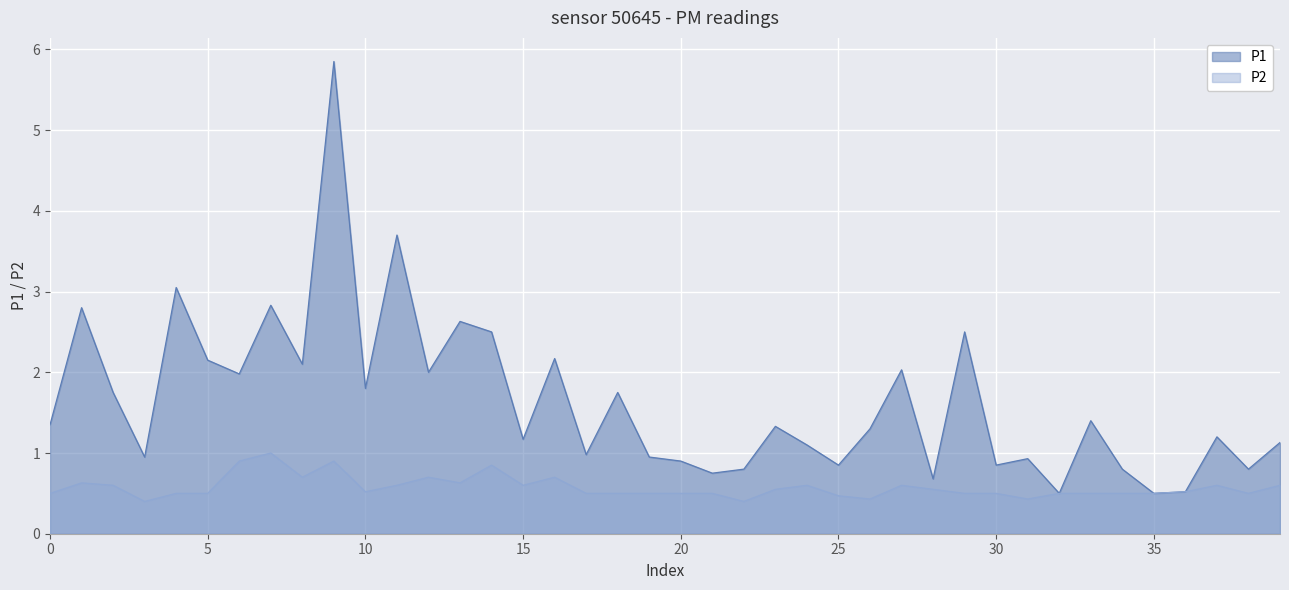

What is the average value of the P1 series?

1.6